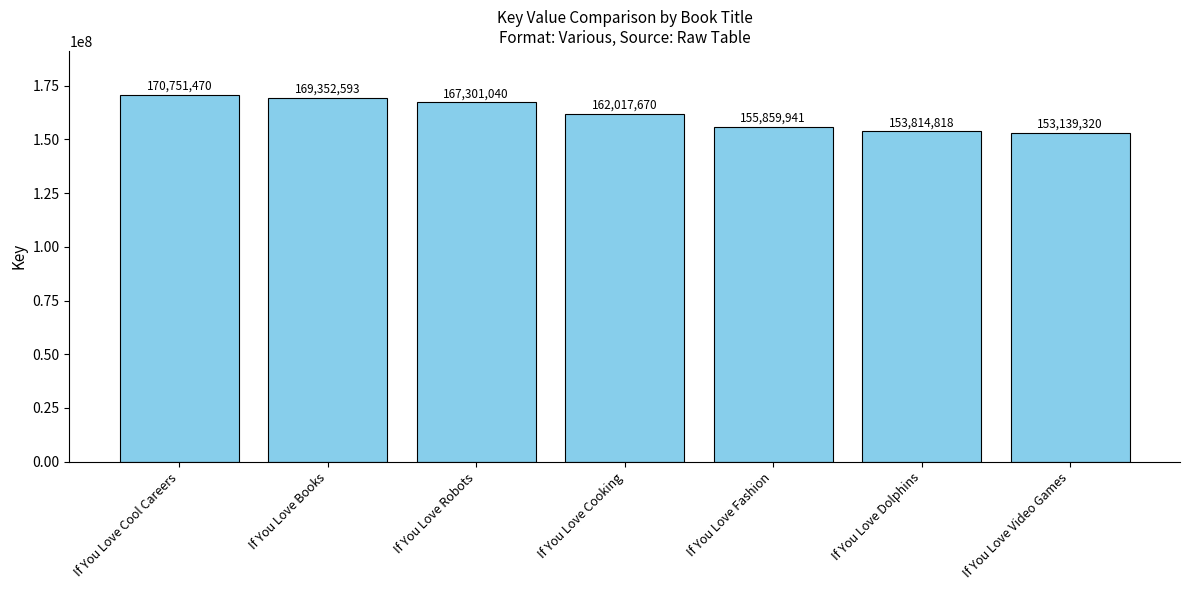

Reading left to right, transcribe all the data shown in this chart.

170751470	169352593	167301040	162017670	155859941	153814818	153139320